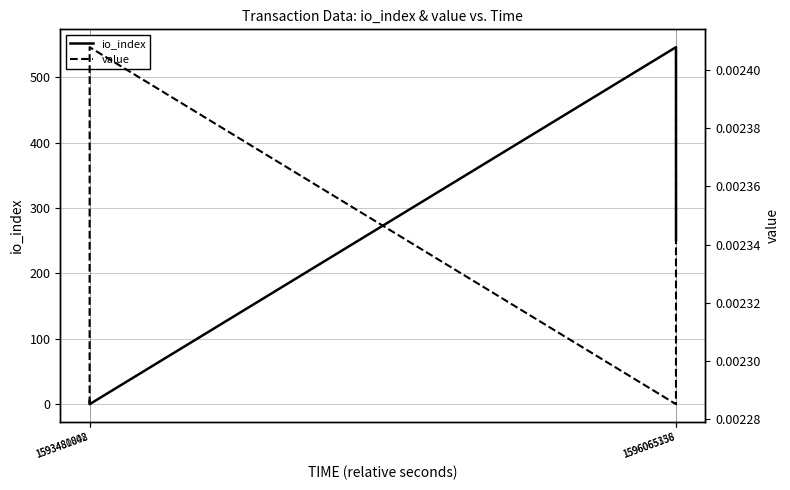

Where do io_index and value first cross each other?

1593480842 and 1593481008